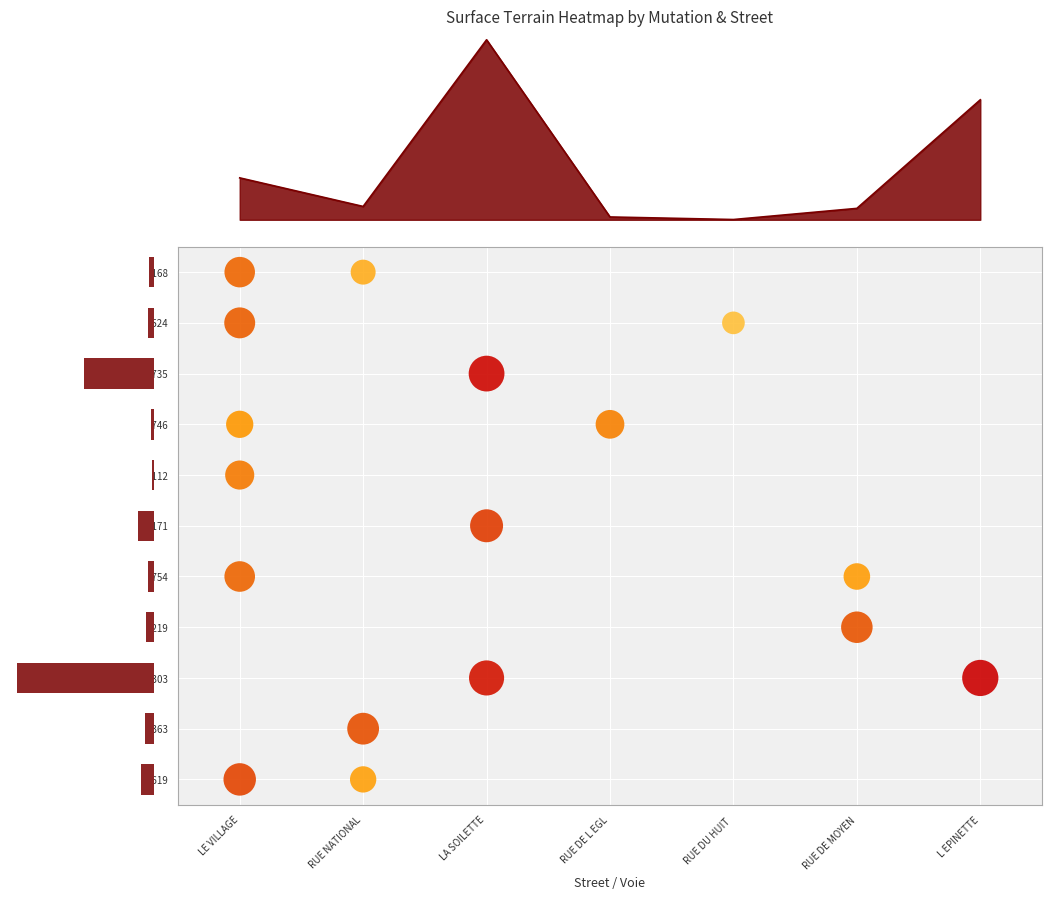

What is the smallest value displayed?

415